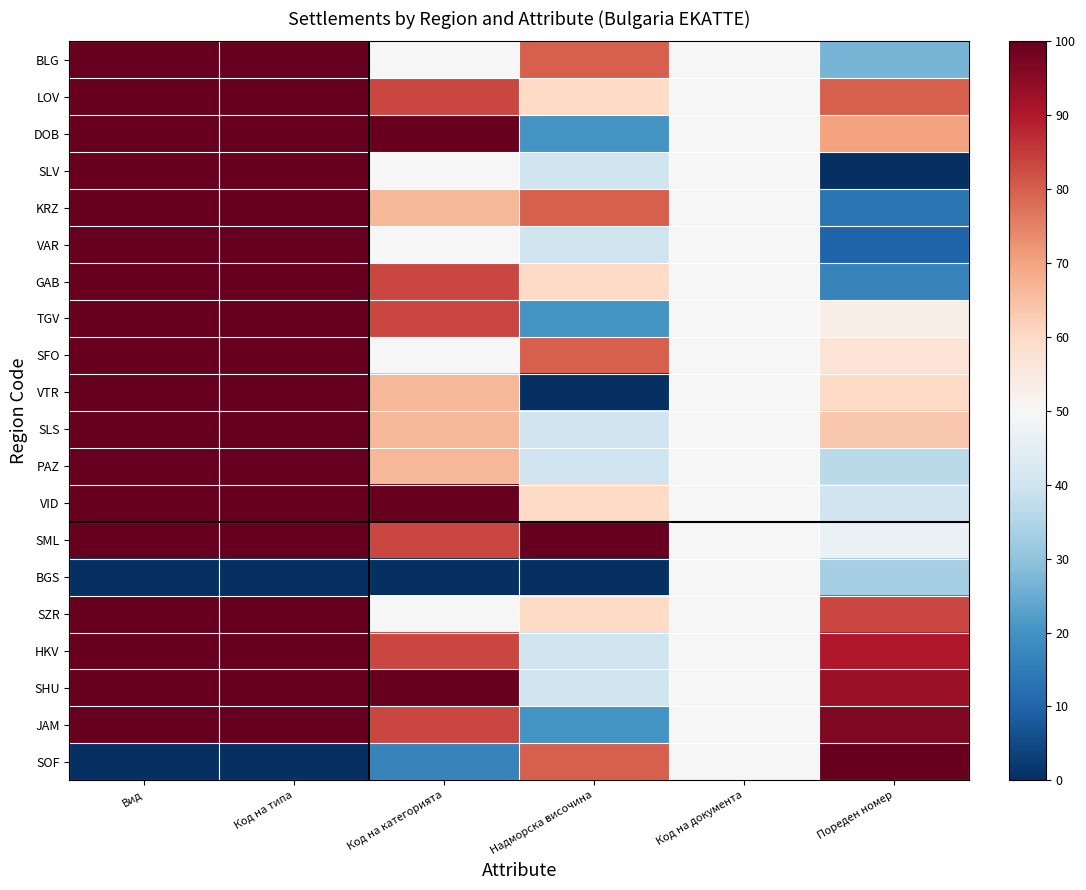

Which series changed the most between Код на типа and Надморска височина?

VTR